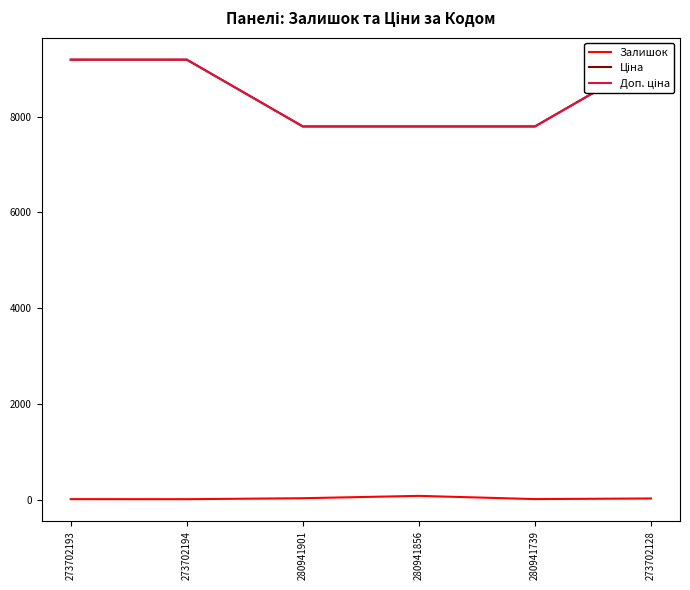

True or false: Залишок and Доп. ціна intersect in this chart.

False